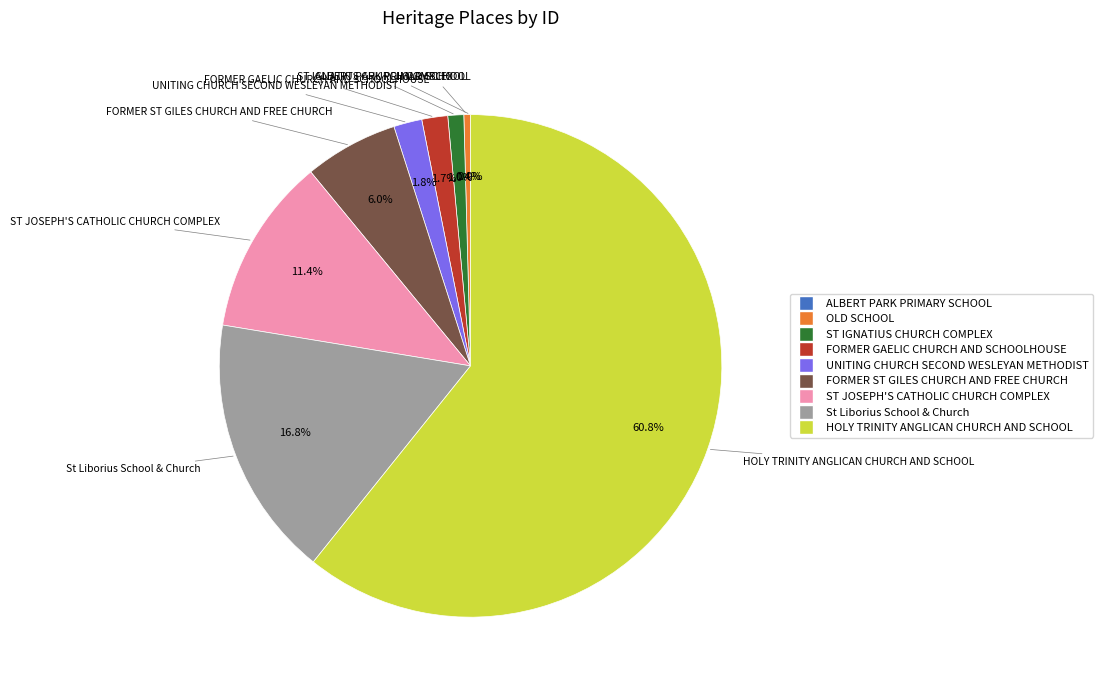

Between FORMER ST GILES CHURCH AND FREE CHURCH and ST JOSEPH'S CATHOLIC CHURCH COMPLEX, which is larger?

ST JOSEPH'S CATHOLIC CHURCH COMPLEX